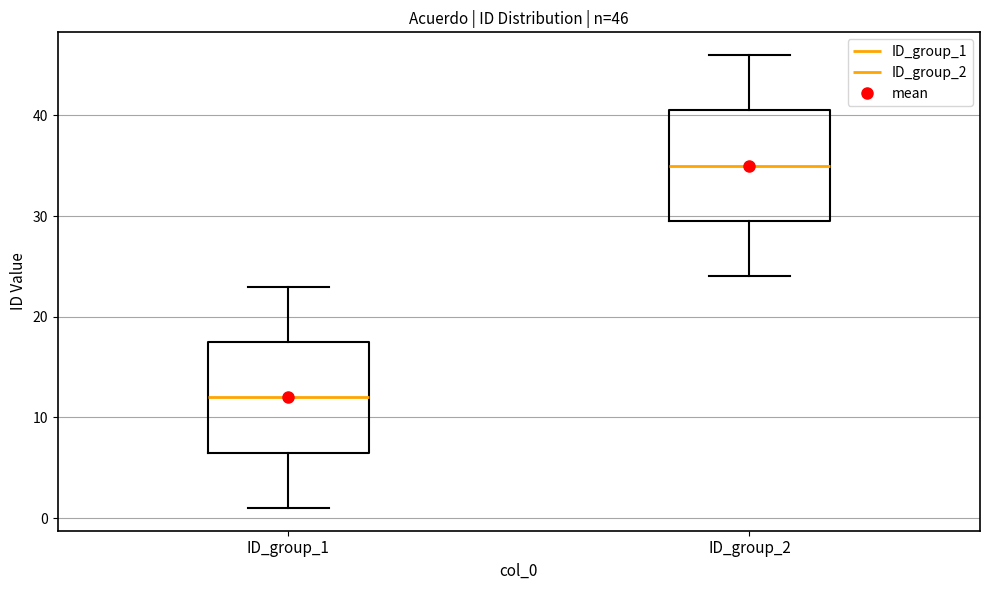

Which box's median line is the lowest?

ID_group_1